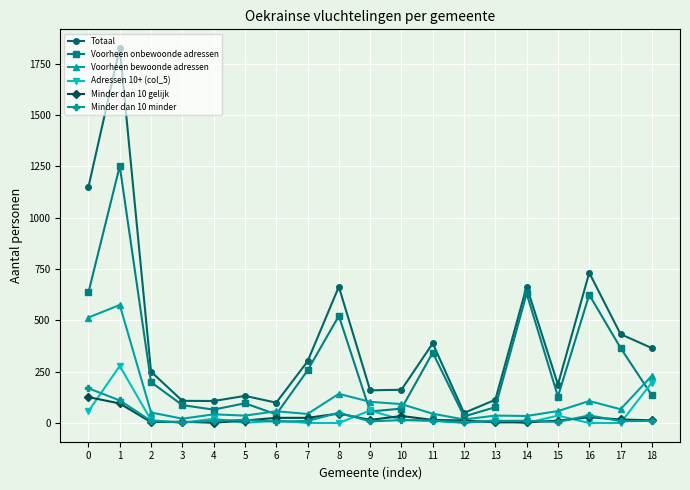

True or false: Adressen 10+ (col_5) and Voorheen bewoonde adressen intersect in this chart.

False